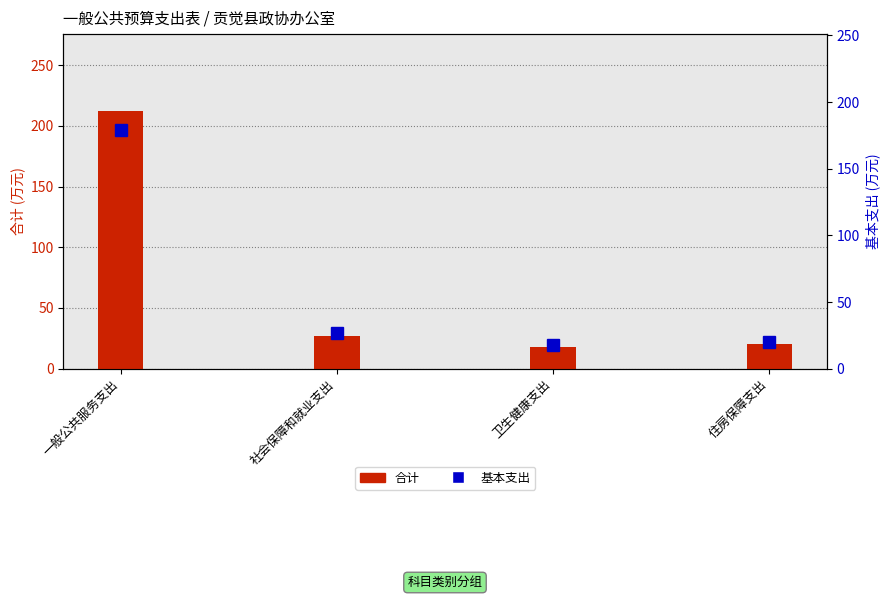

Is the value of 基本支出 at 住房保障支出 greater than the value of 合计 at 住房保障支出?

No